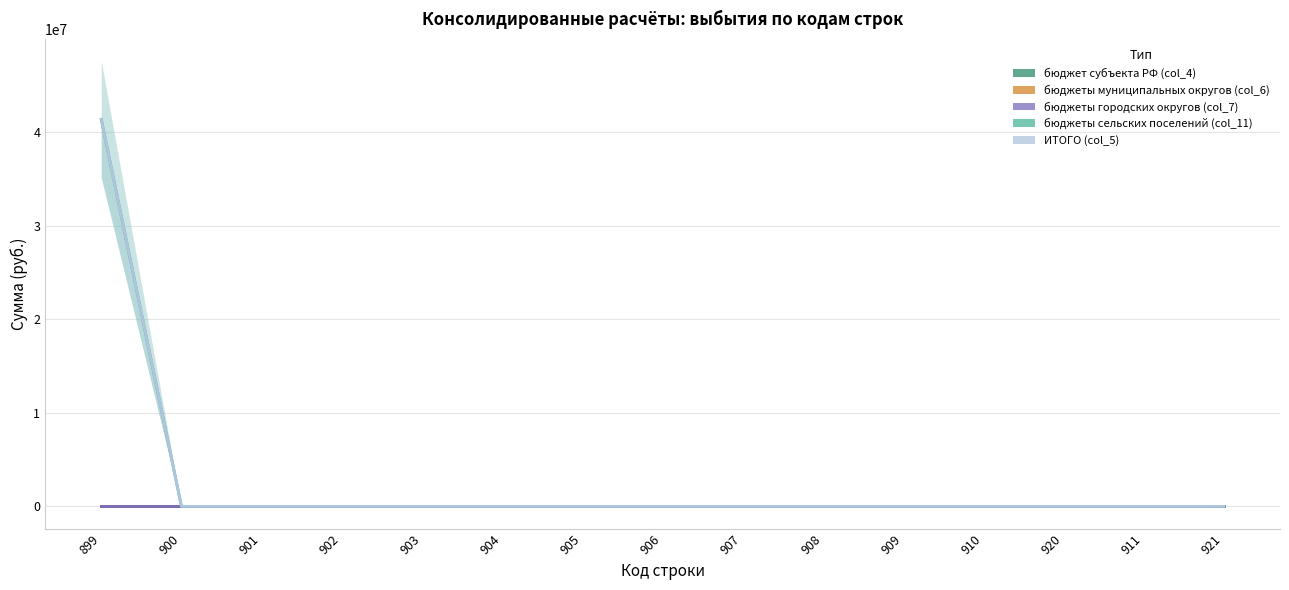

Where is бюджеты городских округов (col_7) nearest to the value 0?

899